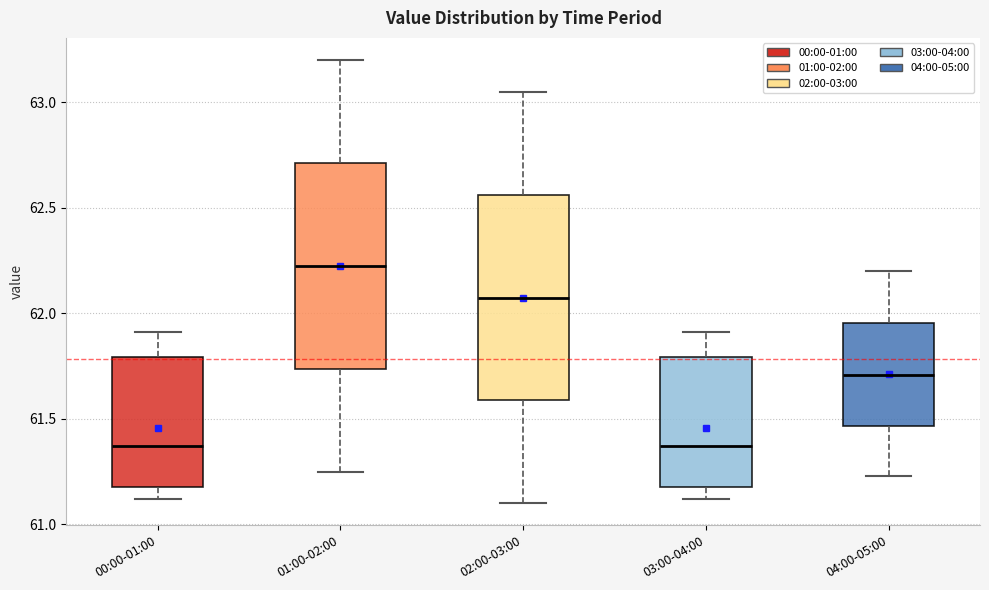

Reading left to right, transcribe this box plot: for each box, give where its median line is, the range the box spans, and where its two whiskers end, as read against the y-axis. The values are not printed on the chart, so give them approximately, as read against the axis.

00:00-01:00: median 61.35, box 61.20 to 61.80, whiskers 61.10 to 61.90
01:00-02:00: median 62.25, box 61.75 to 62.70, whiskers 61.25 to 63.20
02:00-03:00: median 62.10, box 61.60 to 62.55, whiskers 61.10 to 63.05
03:00-04:00: median 61.35, box 61.20 to 61.80, whiskers 61.10 to 61.90
04:00-05:00: median 61.70, box 61.45 to 61.95, whiskers 61.25 to 62.20